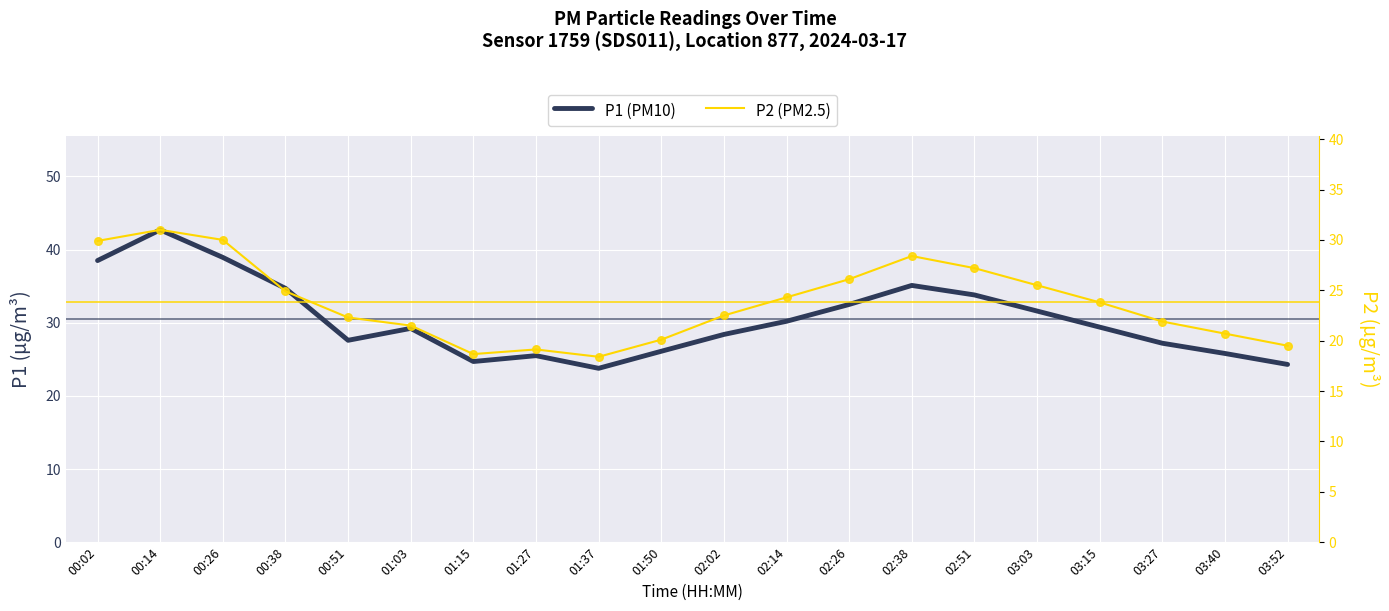

Which series has the widest spread of Y values?

P1